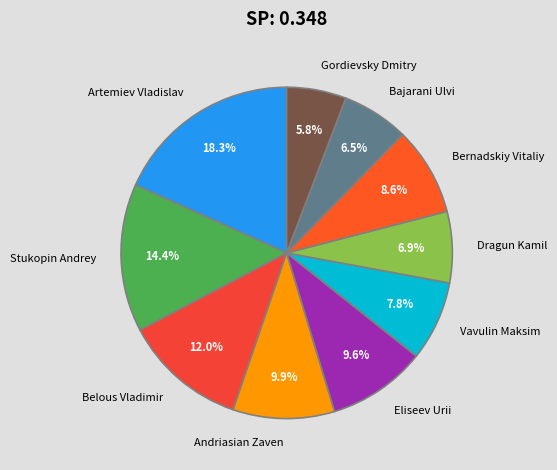

Is it true that Vavulin Maksim is 14% of the pie?

False